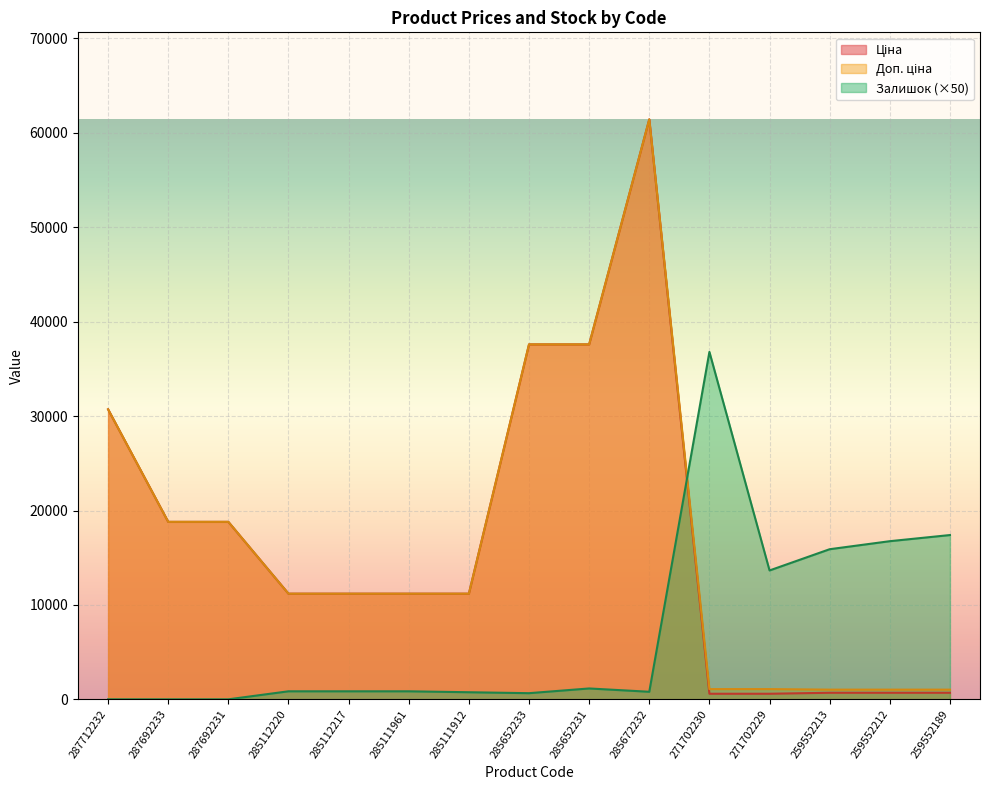

What is the average value of the Залишок series?

7093.3